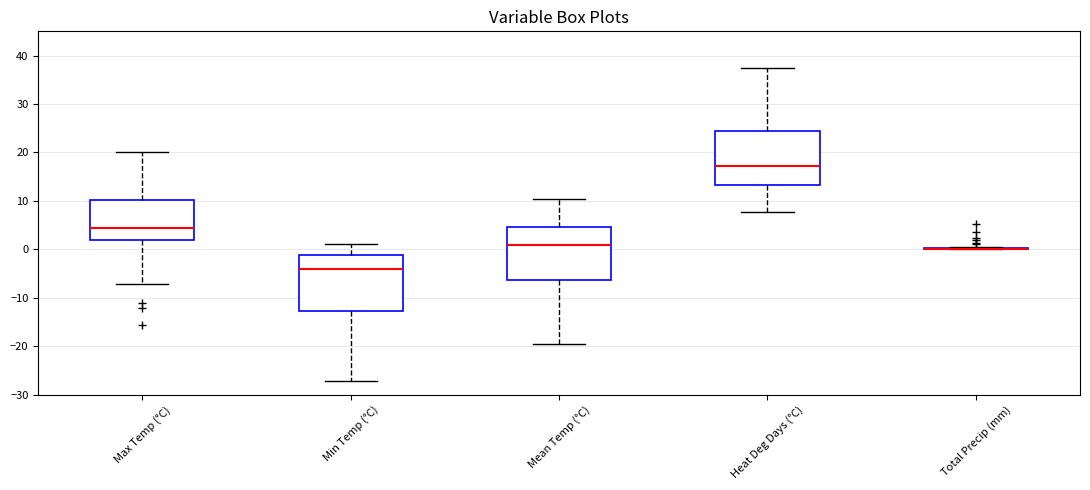

Reading left to right, transcribe this box plot: for each box, give where its median line is, the range the box spans, and where its two whiskers end, as read against the y-axis. The values are not printed on the chart, so give them approximately, as read against the axis.

Max Temp (°C): median 4, box 2 to 10, whiskers -7 to 20
Min Temp (°C): median -4, box -13 to -1, whiskers -27 to 1
Mean Temp (°C): median 1, box -6 to 5, whiskers -19 to 10
Heat Deg Days (°C): median 17, box 13 to 24, whiskers 8 to 38
Total Precip (mm): box collapsed to a line at 0, whiskers 0 to 1